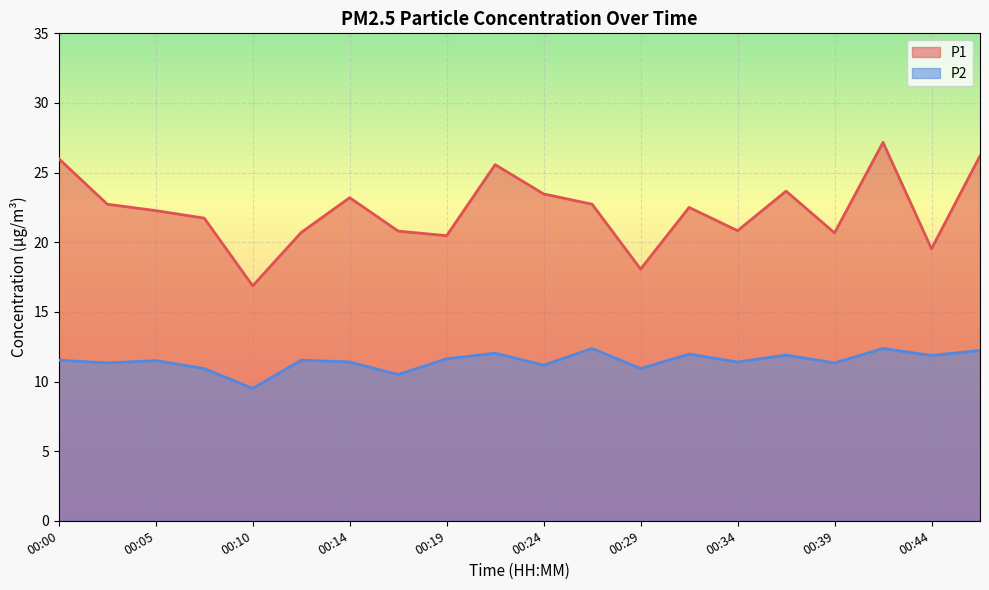

True or false: P2 and P1 intersect in this chart.

False